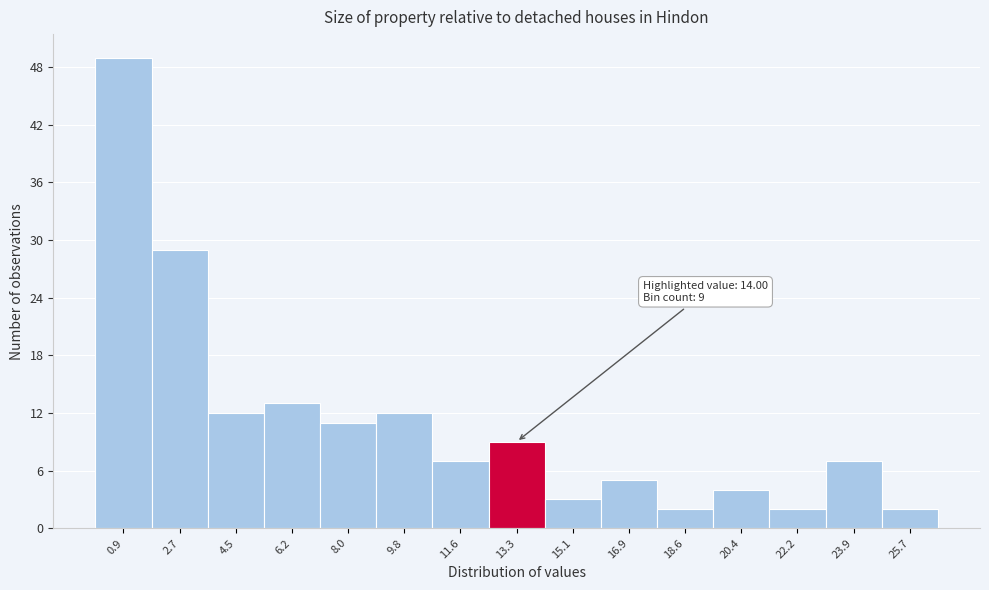

Which range on the x-axis has the tallest bar?

0.0 to 1.8